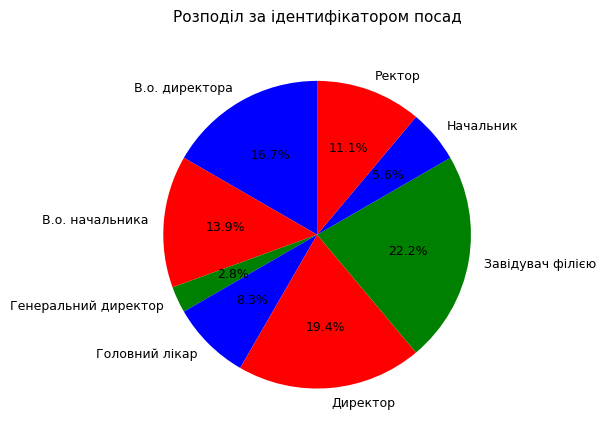

Between Начальник and Завідувач філією, which is larger?

Завідувач філією